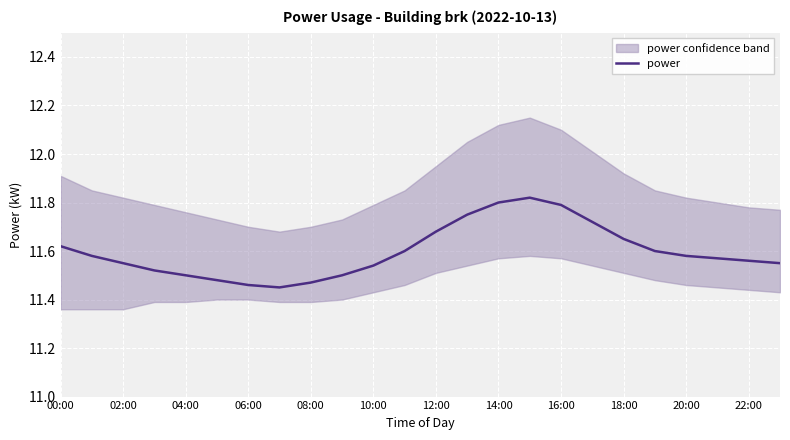

What is the maximum value shown in the chart?

11.8